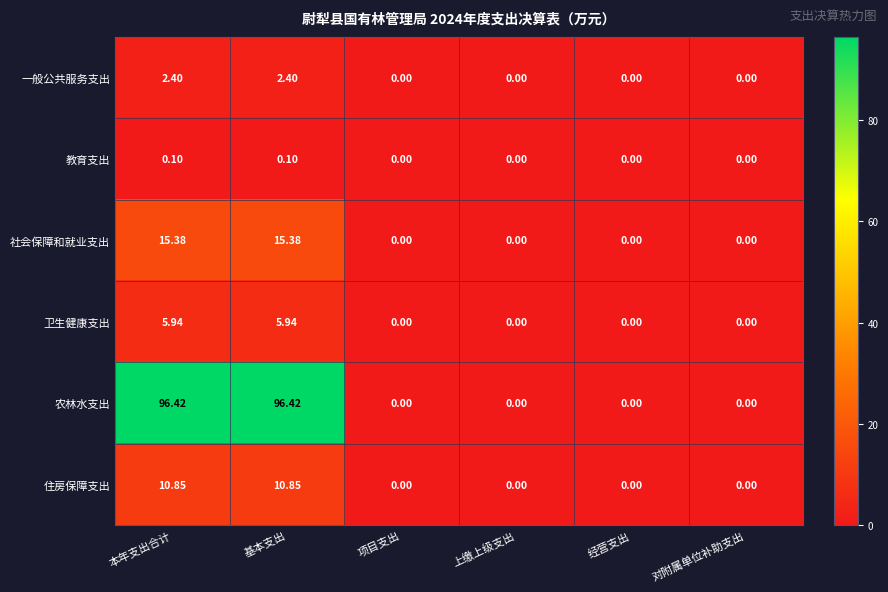

How many categories are shown in the chart?

6